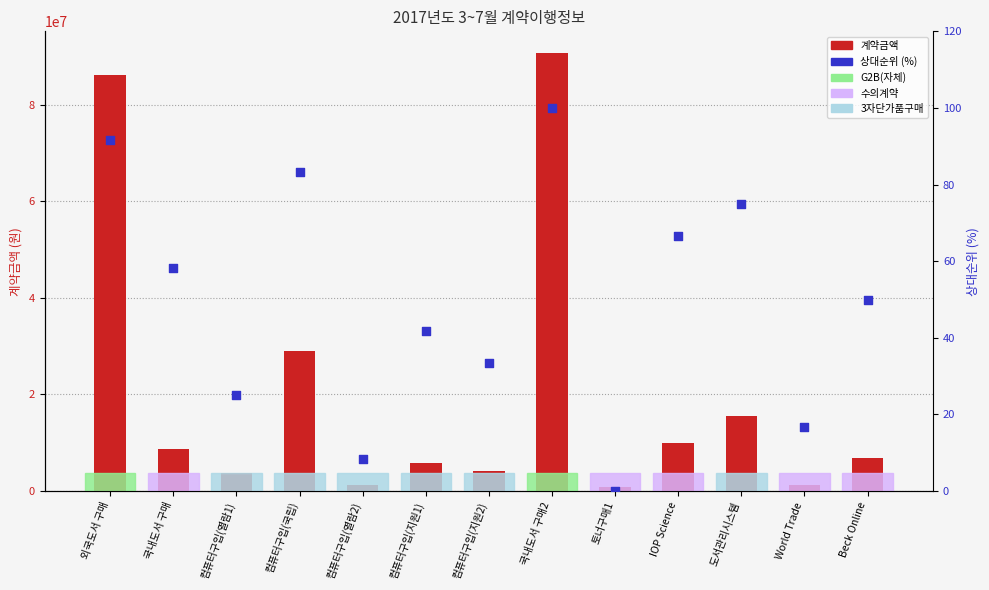

Which series contains the lowest Y value?

상대순위 (%)